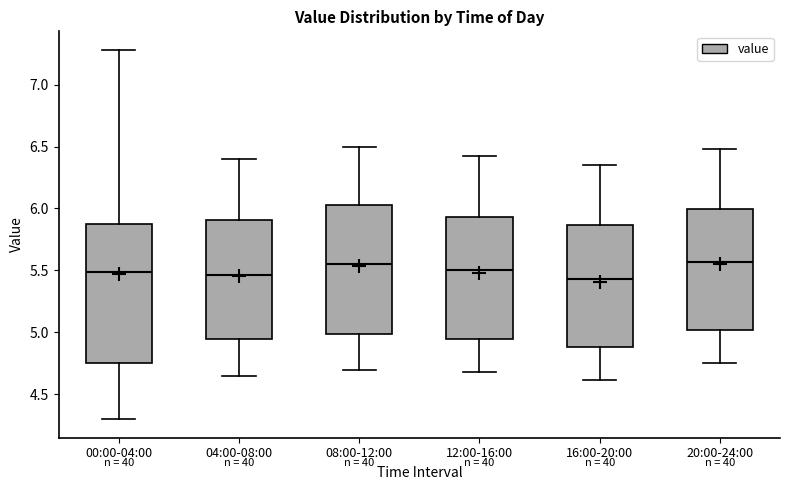

Comparing the boxes themselves (not the whiskers), which one is the tallest?

00:00-04:00